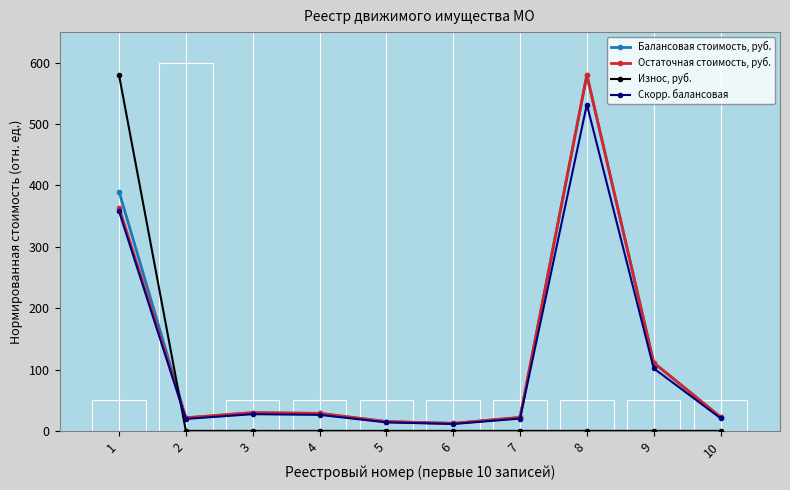

What are all the series names shown in the legend?

Балансовая стоимость, руб., Остаточная стоимость, руб., Износ, руб., Скорр. балансовая